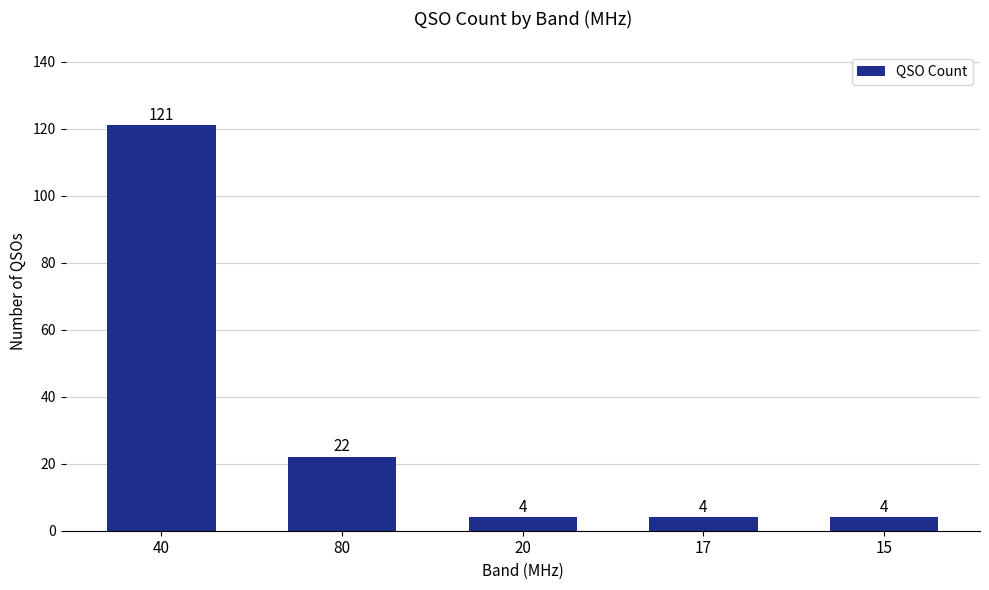

What is the smallest value displayed?

4